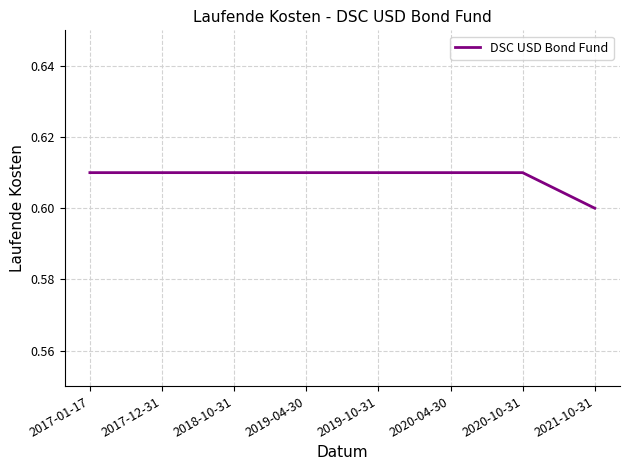

True or false: the data shows 0.6 at 2017-12-31.

True